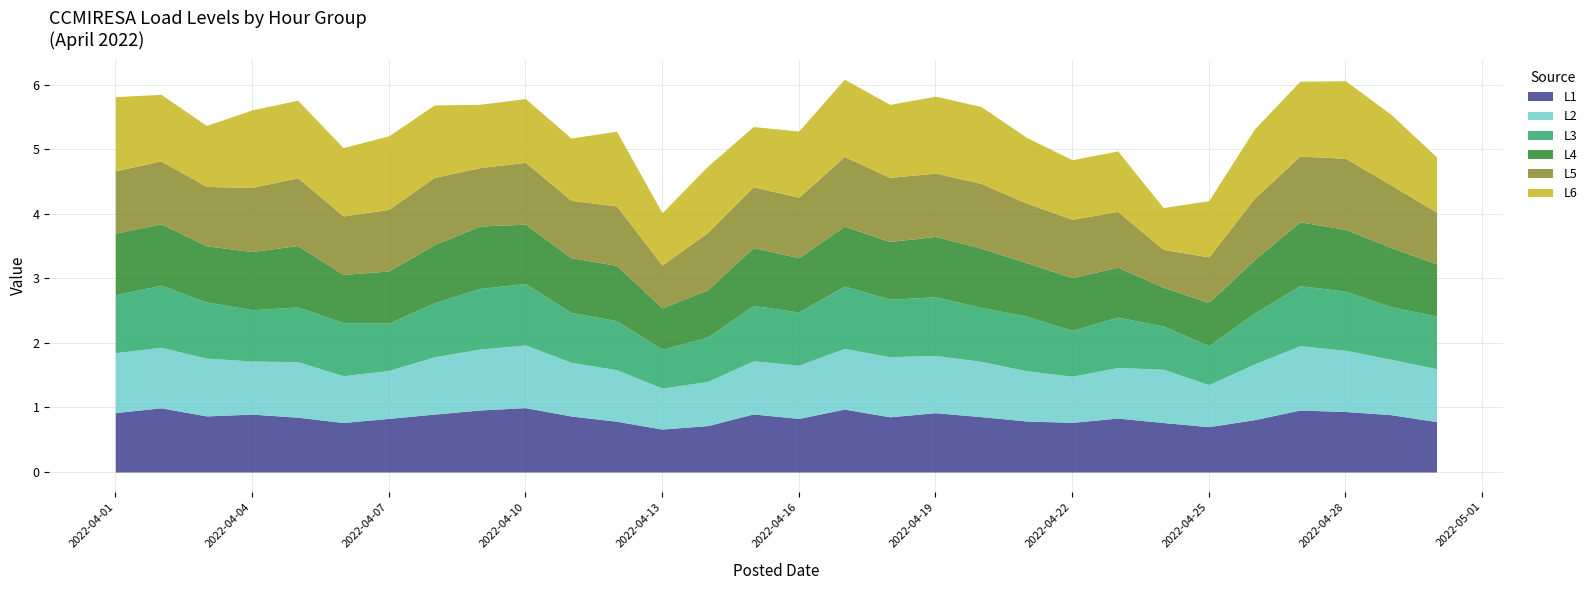

How many lines are shown in the chart?

6